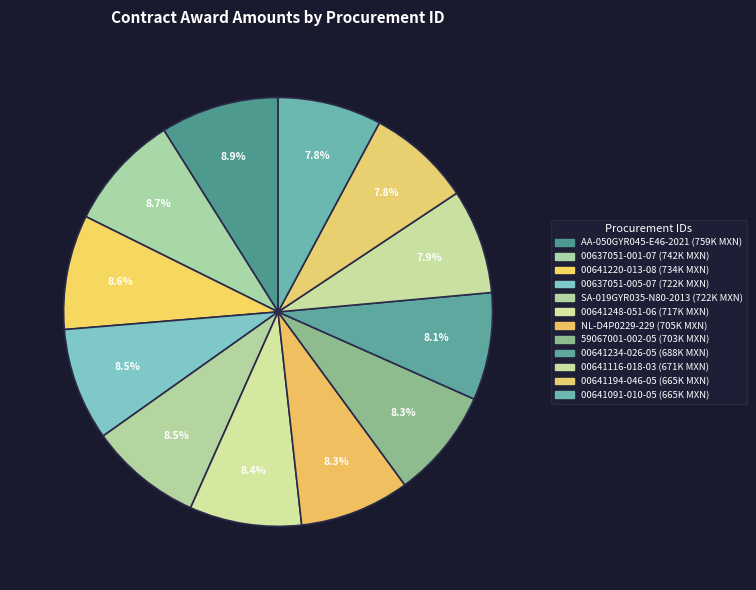

How many segments does this pie chart have?

12